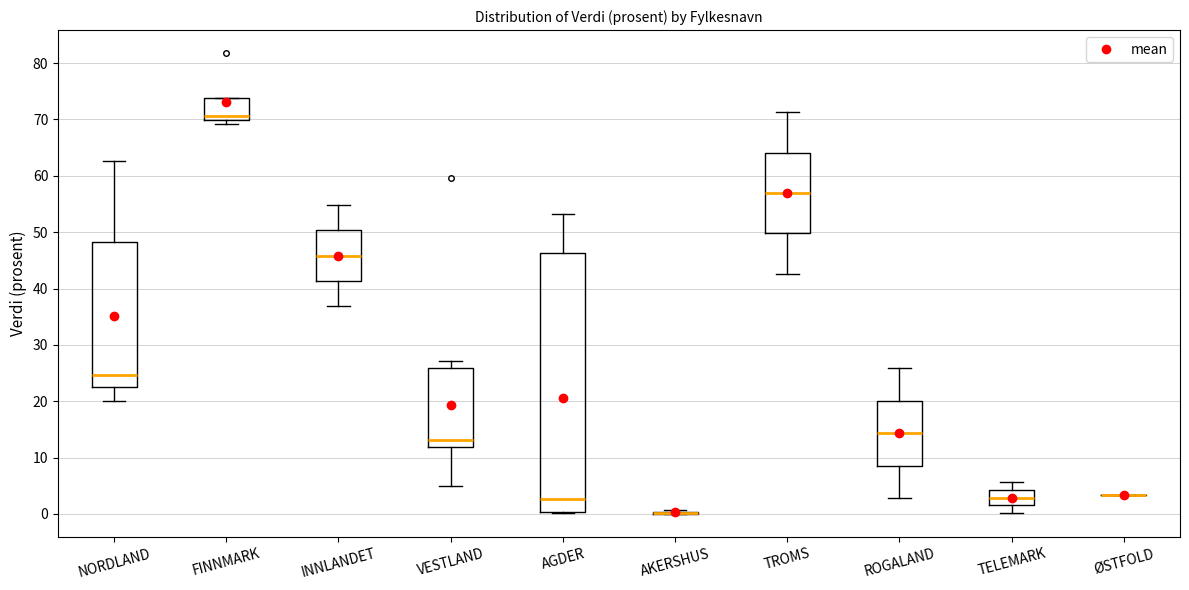

Reading left to right, read every box against the y-axis: the position of its median line, the range the box covers, and the ends of its whiskers. The values are not printed on the chart, so give them approximately, as read against the axis.

NORDLAND: median 25, box 23 to 48, whiskers 20 to 63
FINNMARK: median 71, box 70 to 74, whiskers 69 to 74
INNLANDET: median 46, box 41 to 50, whiskers 37 to 55
VESTLAND: median 13, box 12 to 26, whiskers 5 to 27
AGDER: median 3, box 0 to 46, whiskers 0 to 53
AKERSHUS: box collapsed to a line at 0, whiskers 0 to 1
TROMS: median 57, box 50 to 64, whiskers 43 to 71
ROGALAND: median 14, box 9 to 20, whiskers 3 to 26
TELEMARK: median 3, box 2 to 4, whiskers 0 to 6
ØSTFOLD: box collapsed to a line at 3, whiskers 3 to 3